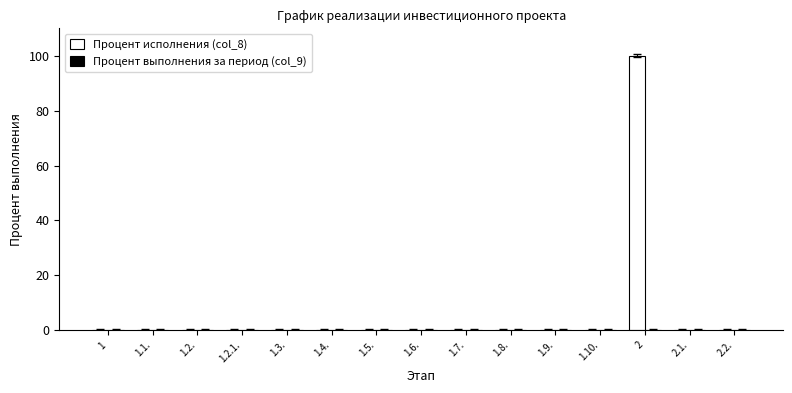

What is the sum of all values?

100